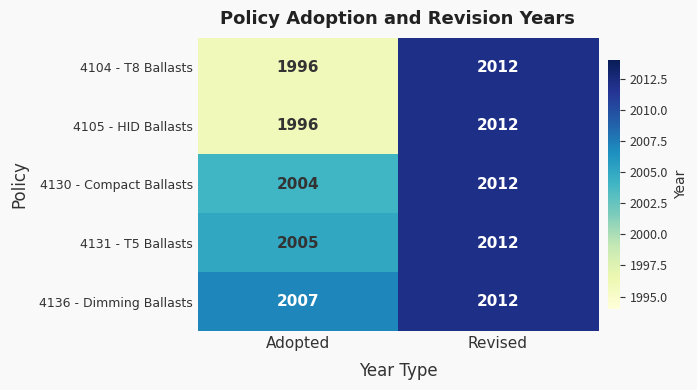

Is the value of 4105 - HID Ballasts at Adopted greater than the value of 4104 - T8 Ballasts at Revised?

No